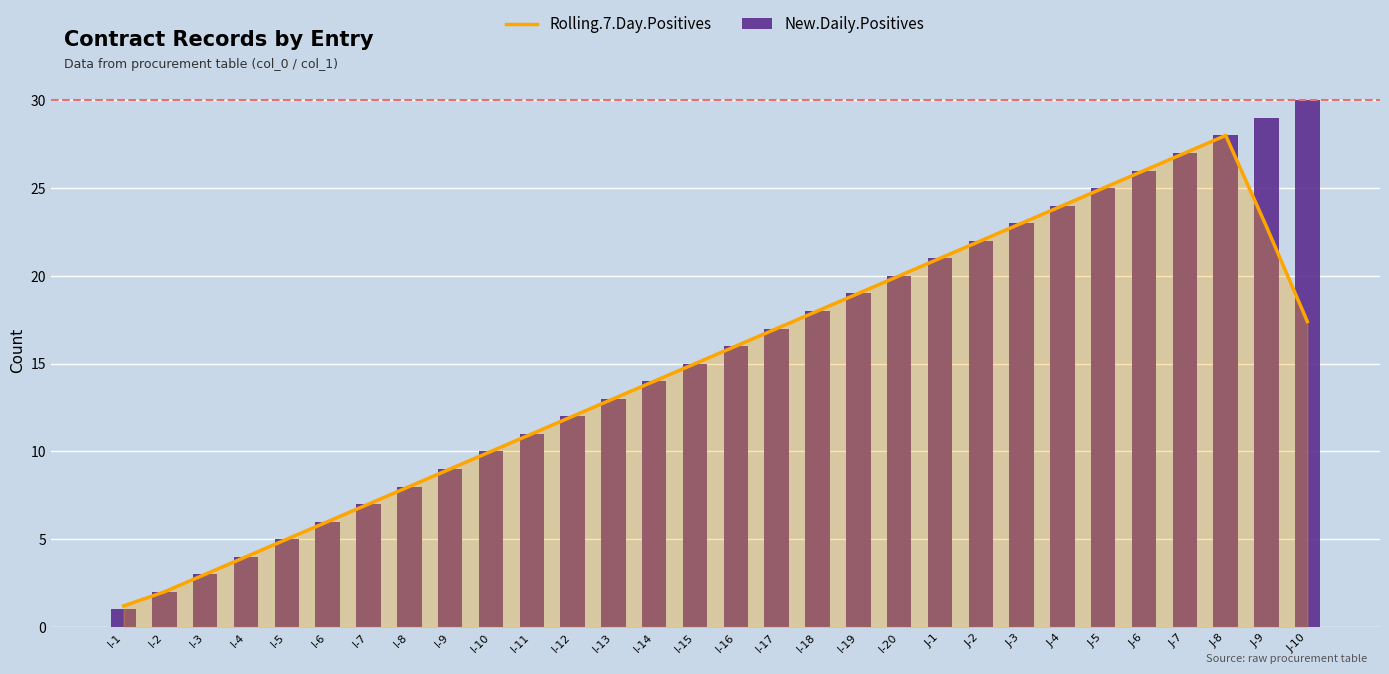

How many groups of bars are there?

30